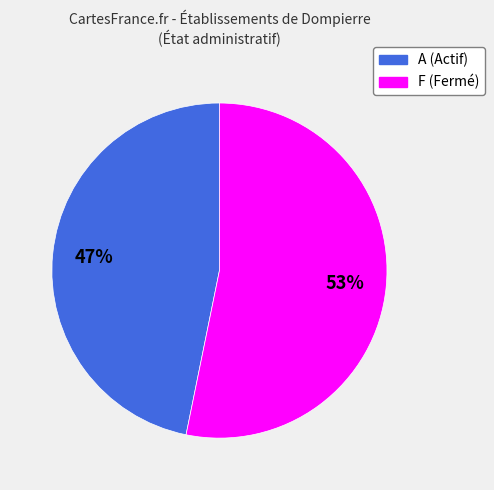

How many segments does this pie chart have?

2